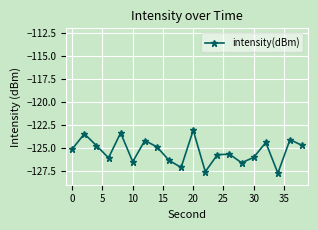

What is the maximum value shown in the chart?

-123.1